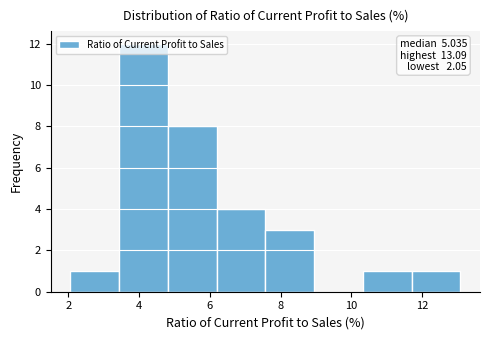

Over which range of the x-axis is the bar tallest?

3.4 to 4.8